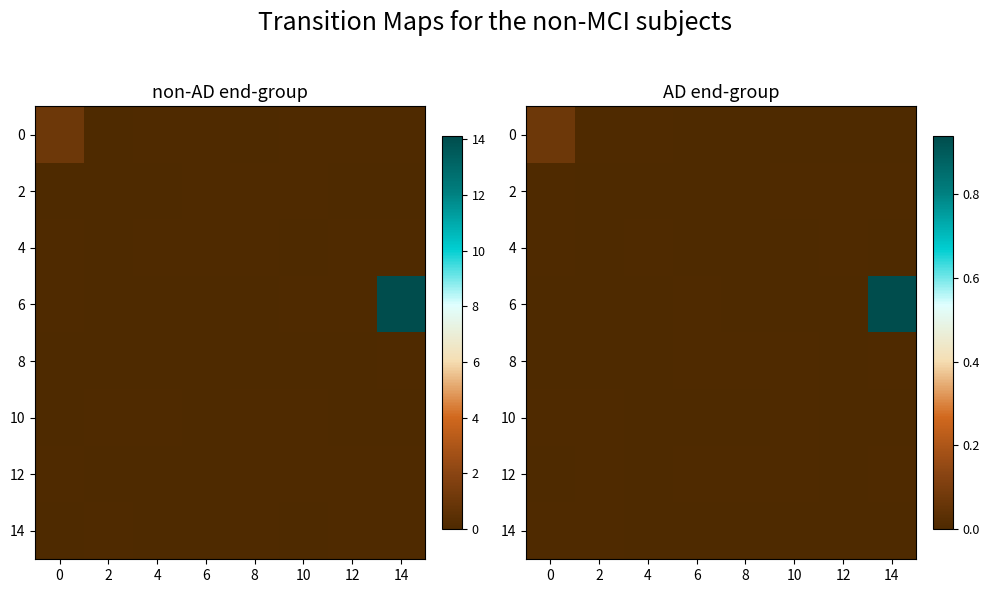

Which category has the highest value in the 4 series?

4